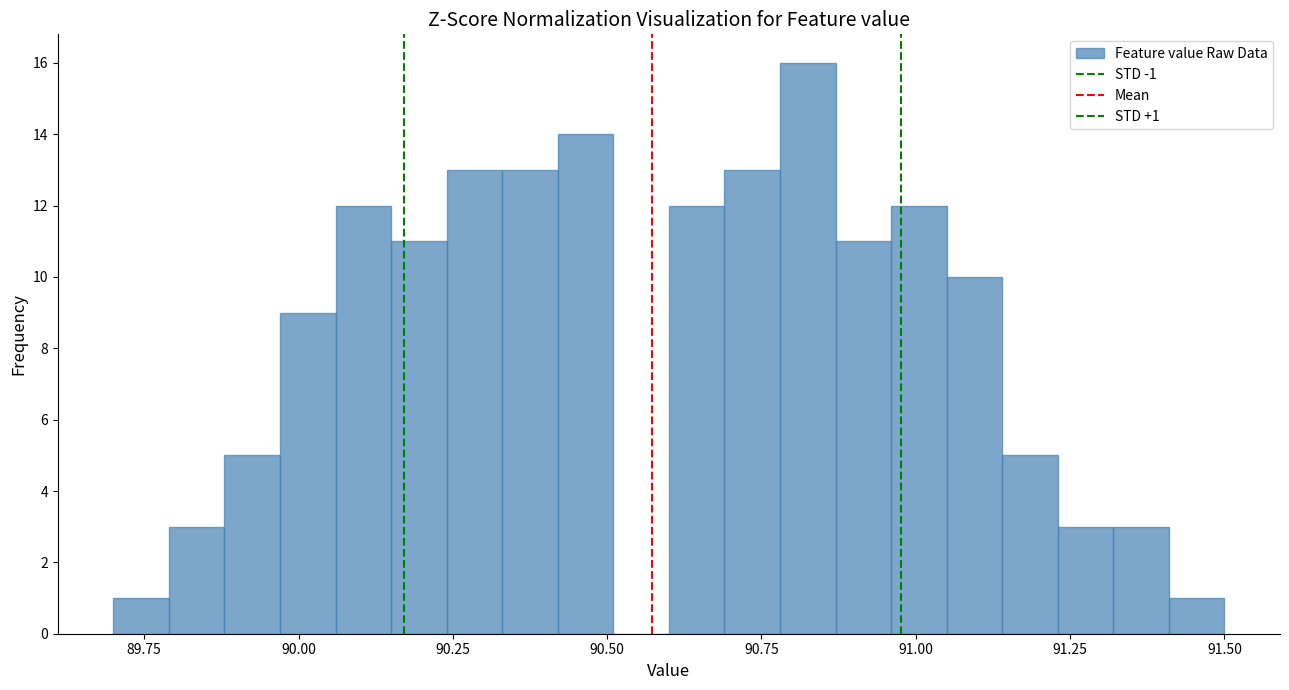

Around what value on the x-axis is the tallest bar? Give the approximate position of its centre, as read against the axis.

90.85